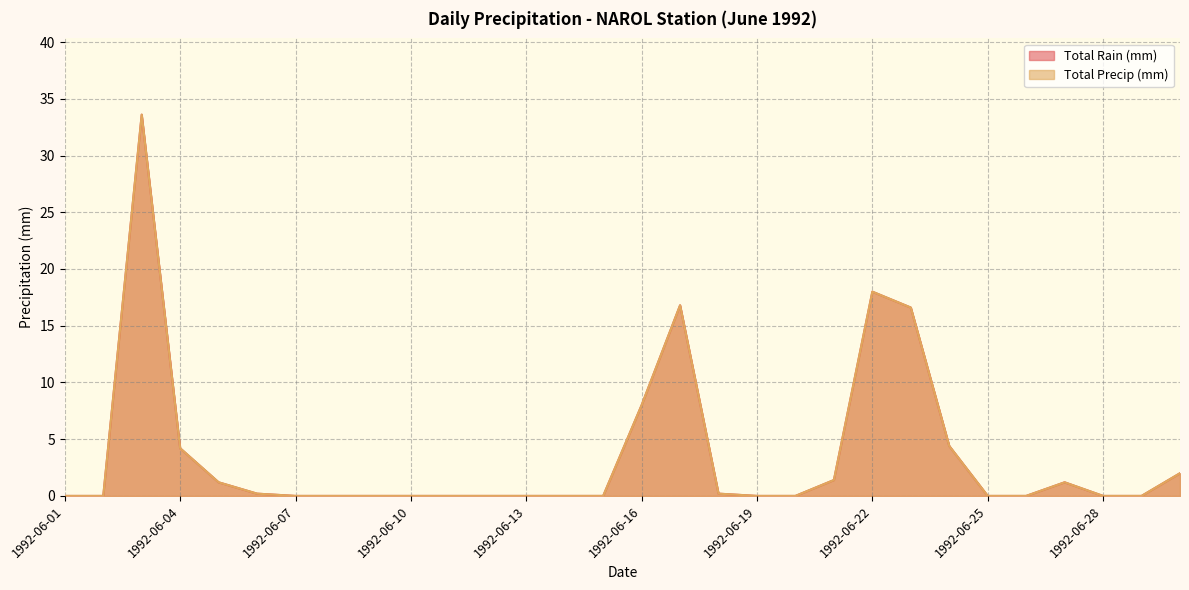

List the series in order of their peak value, lowest first.

Total Rain (mm), Total Precip (mm)